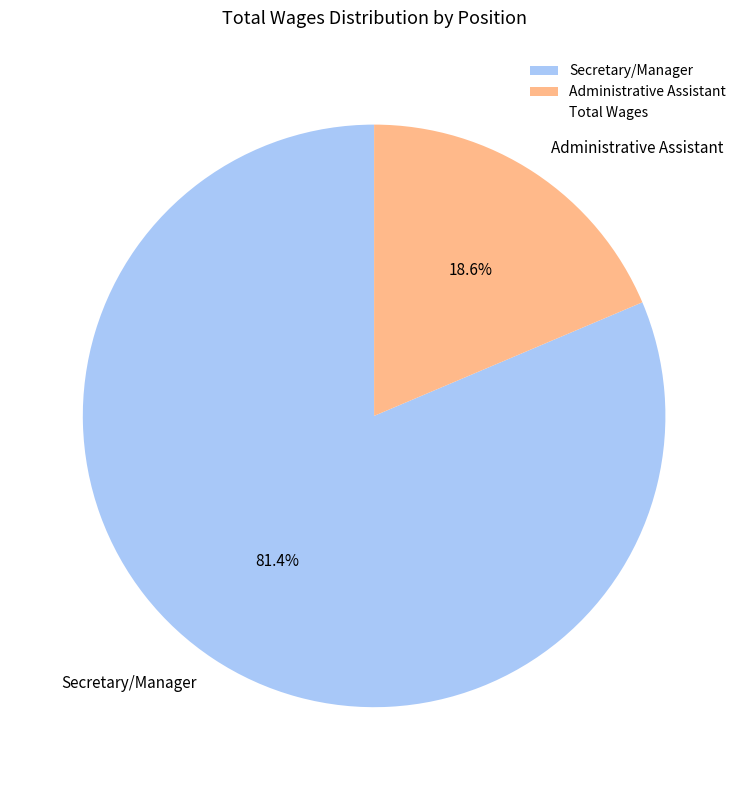

To the nearest percent, what is the average slice percentage?

50%